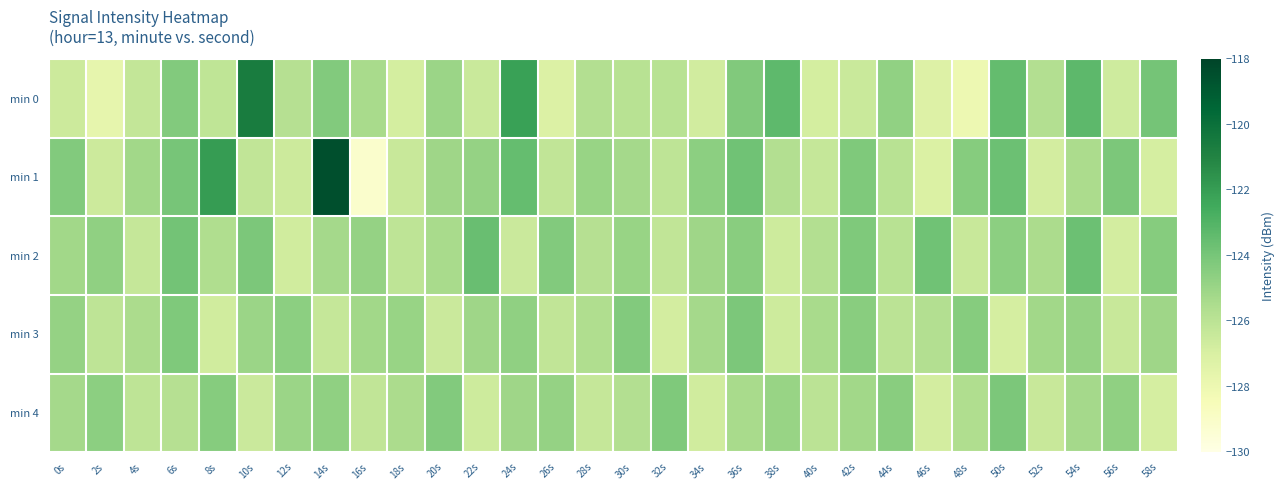

Reading left to right, list all the values displayed in this chart.

min 0: 0s=-126.6	2s=-127.7	4s=-126.3	6s=-124.3	8s=-126.2	10s=-120.6	12s=-125.8	14s=-124.3	16s=-125.4	18s=-126.9	20s=-125.0	22s=-126.5	24s=-122.2	26s=-127.2	28s=-125.7	30s=-125.9	32s=-125.9	34s=-126.8	36s=-124.3	38s=-123.3	40s=-126.9	42s=-126.5	44s=-124.7	46s=-127.2	48s=-128.0	50s=-123.5	52s=-125.7	54s=-123.3	56s=-126.7	58s=-123.9
min 1: 0s=-124.3	2s=-126.5	4s=-125.2	6s=-124.0	8s=-121.9	10s=-126.2	12s=-126.6	14s=-118.5	16s=-129.1	18s=-126.4	20s=-125.1	22s=-124.8	24s=-123.5	26s=-126.2	28s=-124.9	30s=-125.3	32s=-126.1	34s=-124.6	36s=-123.8	38s=-125.7	40s=-126.3	42s=-124.2	44s=-125.9	46s=-127.1	48s=-124.4	50s=-123.7	52s=-126.8	54s=-125.5	56s=-124.1	58s=-126.9
min 2: 0s=-125.2	2s=-124.7	4s=-126.3	6s=-123.9	8s=-125.6	10s=-124.1	12s=-126.7	14s=-125.3	16s=-124.8	18s=-126.1	20s=-125.4	22s=-123.6	24s=-126.5	26s=-124.3	28s=-125.8	30s=-124.9	32s=-126.2	34s=-125.1	36s=-124.5	38s=-126.6	40s=-125.7	42s=-124.2	44s=-125.9	46s=-123.8	48s=-126.4	50s=-124.6	52s=-125.5	54s=-123.7	56s=-126.8	58s=-124.4
min 3: 0s=-124.8	2s=-126.1	4s=-125.5	6s=-124.2	8s=-126.7	10s=-125.0	12s=-124.6	14s=-126.3	16s=-125.2	18s=-124.9	20s=-126.5	22s=-125.1	24s=-124.7	26s=-126.2	28s=-125.6	30s=-124.3	32s=-126.8	34s=-125.3	36s=-124.1	38s=-126.6	40s=-125.4	42s=-124.5	44s=-126.0	46s=-125.7	48s=-124.4	50s=-126.9	52s=-125.2	54s=-124.8	56s=-126.4	58s=-125.1
min 4: 0s=-125.3	2s=-124.6	4s=-126.1	6s=-125.8	8s=-124.4	10s=-126.5	12s=-125.0	14s=-124.7	16s=-126.2	18s=-125.5	20s=-124.3	22s=-126.6	24s=-125.1	26s=-124.8	28s=-126.3	30s=-125.7	32s=-124.2	34s=-126.7	36s=-125.4	38s=-124.9	40s=-126.0	42s=-125.2	44s=-124.5	46s=-126.8	48s=-125.6	50s=-124.1	52s=-126.4	54s=-125.3	56s=-124.7	58s=-126.9